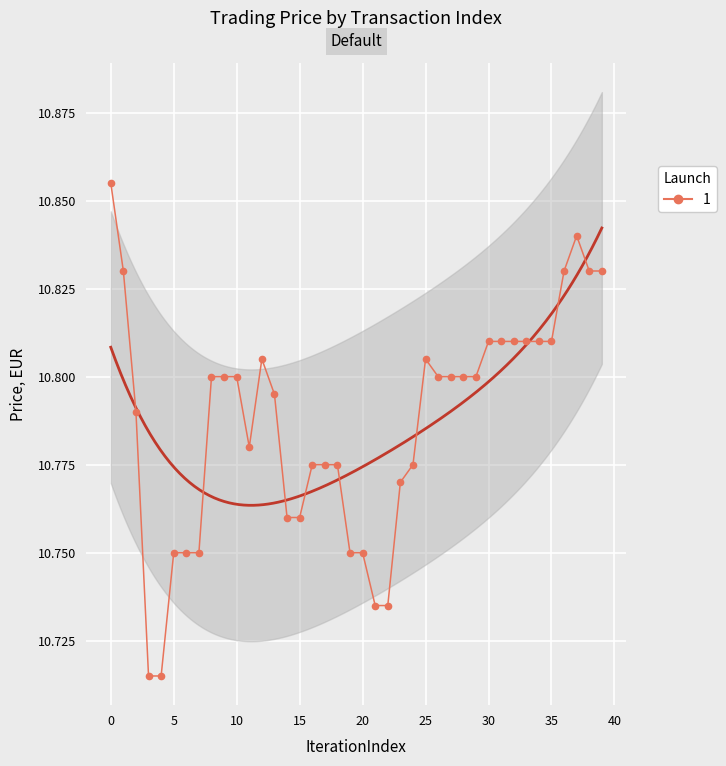

Is it true that the value at 40 is 10.8?

True